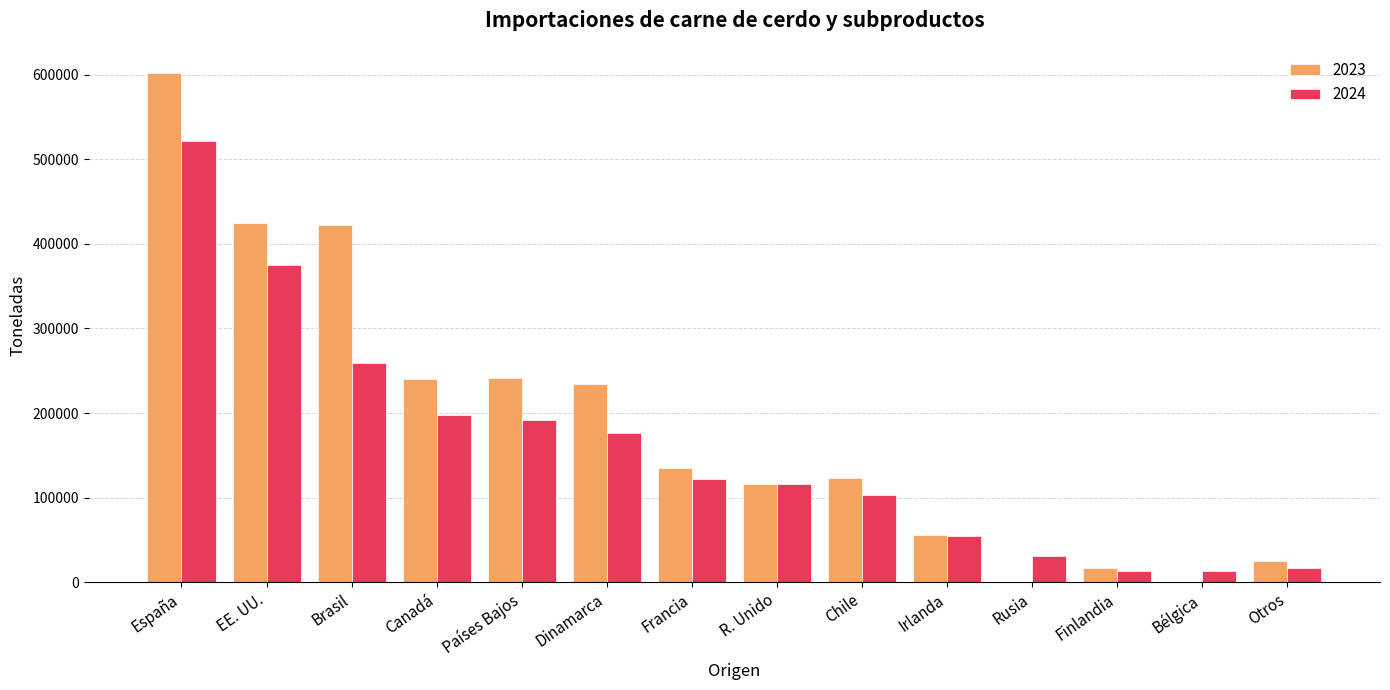

What is the total value across all series at España?

1123249